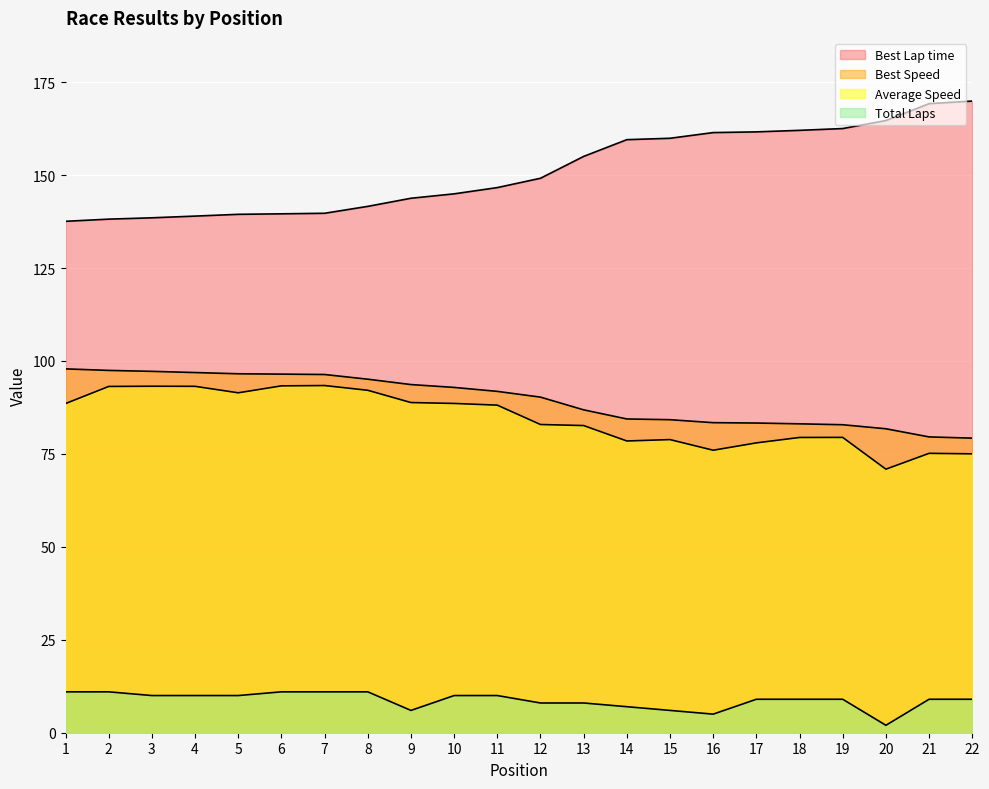

What are all the series names shown in the legend?

Total Laps, Best Lap time, Best Speed, Average Speed